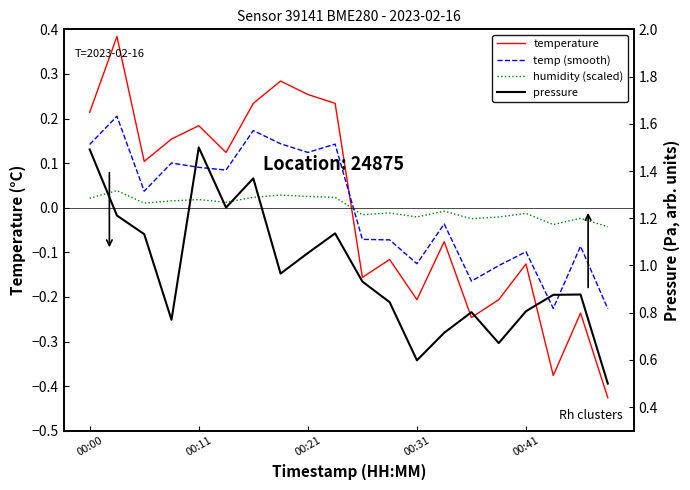

Reading right to left, list all the values displayed in this chart.

temperature: -0.4	-0.2	-0.4	-0.1	-0.2	-0.2	-0.1	-0.2	-0.1	-0.2	0.2	0.3	0.3	0.2	0.1	0.2	0.2	0.1	0.4	0.2
temp (smooth): -0.2	-0.1	-0.2	-0.1	-0.1	-0.2	-0.0	-0.1	-0.1	-0.1	0.1	0.1	0.1	0.2	0.1	0.1	0.1	0.0	0.2	0.1
humidity (scaled): -0.0	-0.0	-0.0	-0.0	-0.0	-0.0	-0.0	-0.0	-0.0	-0.0	0.0	0.0	0.0	0.0	0.0	0.0	0.0	0.0	0.0	0.0
pressure: 0.5	0.9	0.9	0.8	0.7	0.8	0.7	0.6	0.8	0.9	1.1	1.1	1.0	1.4	1.2	1.5	0.8	1.1	1.2	1.5